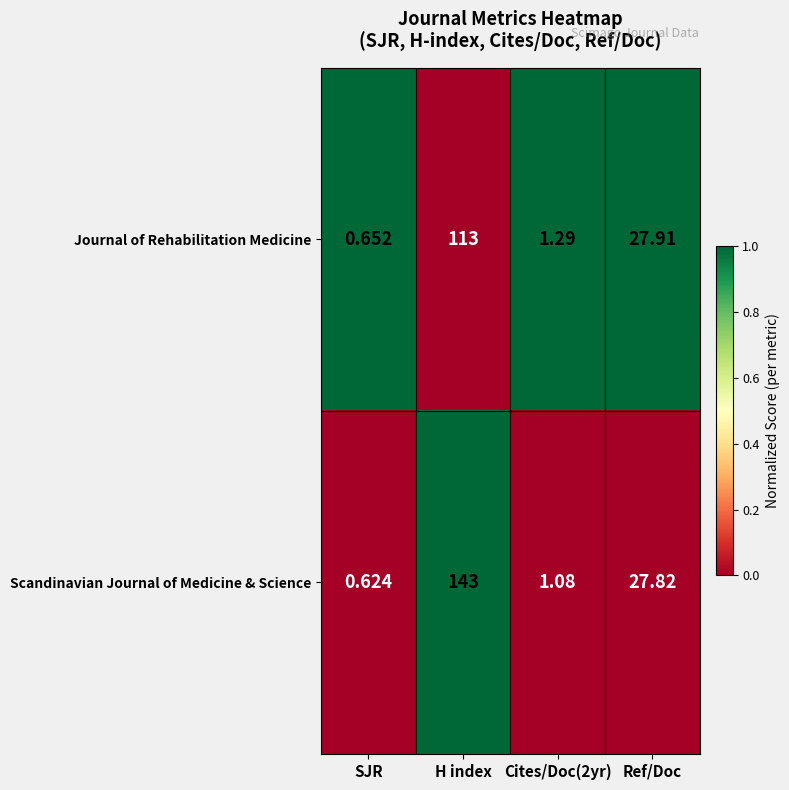

Rank the series by their maximum value, from highest to lowest.

Scandinavian Journal of Medicine & Science, Journal of Rehabilitation Medicine